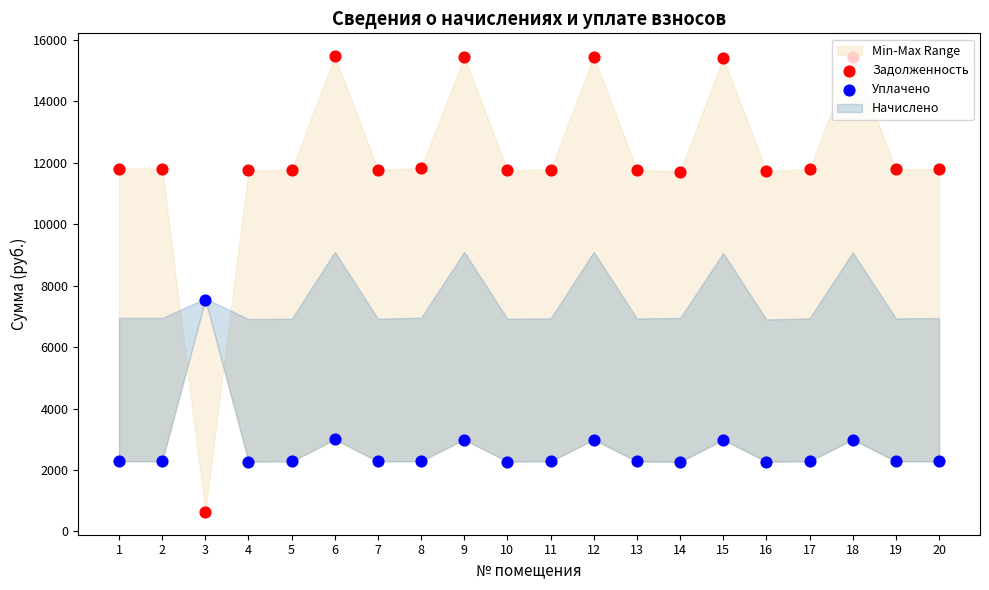

At how many categories does at least one series exceed 12835?

5